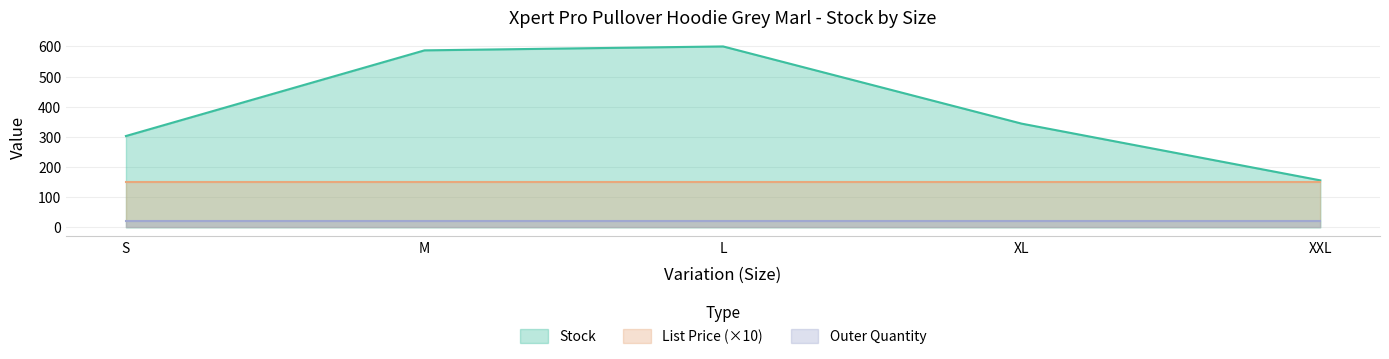

True or false: List Price and Stock cross at least once.

False